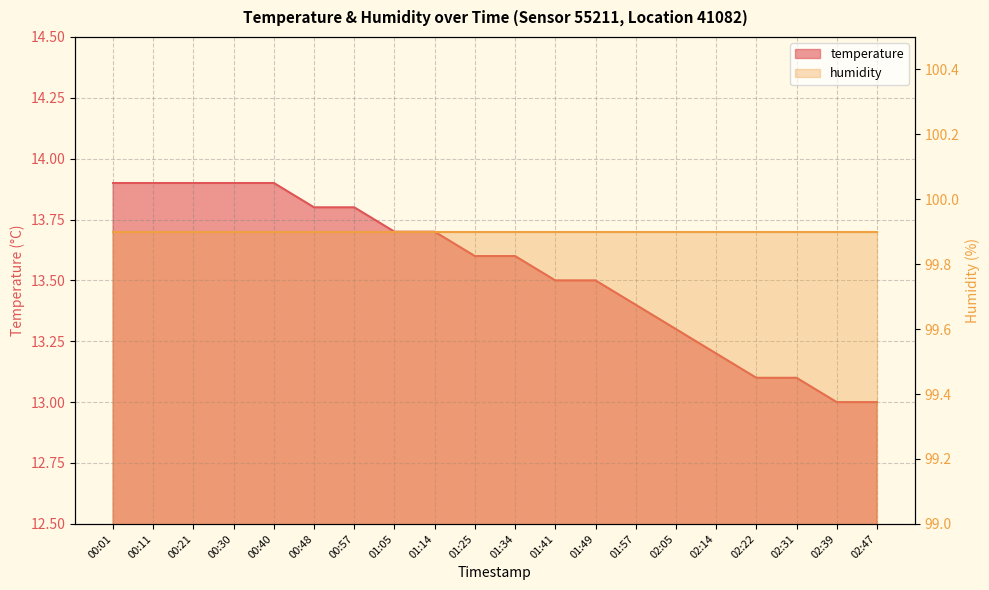

The chart shows a value of 13.9 at 00:30. True or false?

True